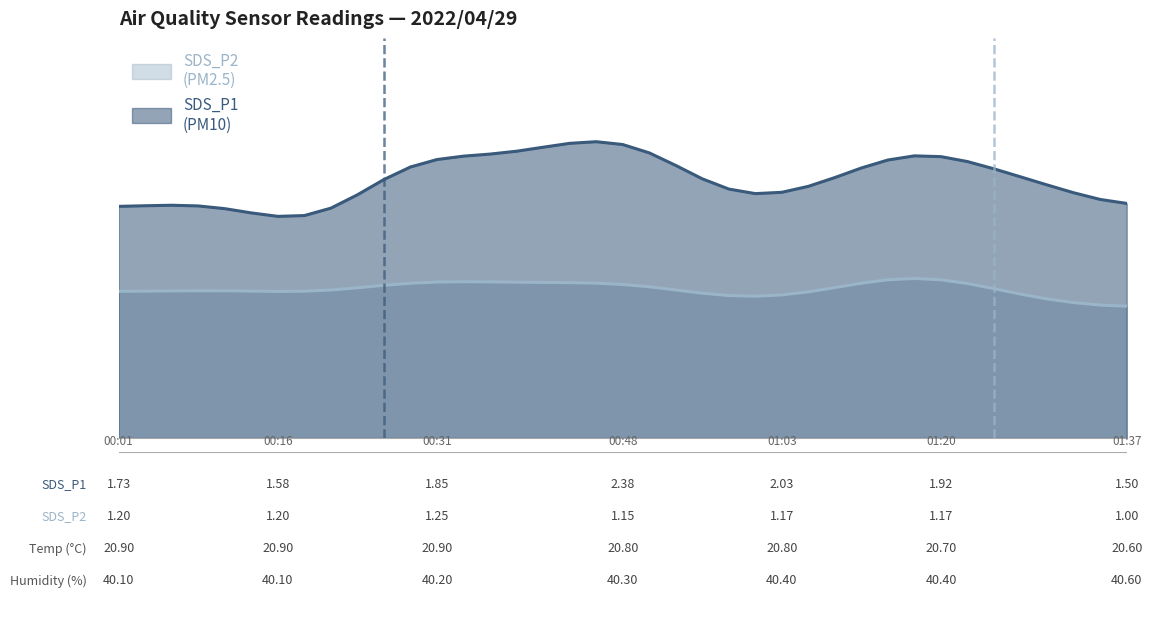

Where is the first local maximum for SDS_P1?

00:04